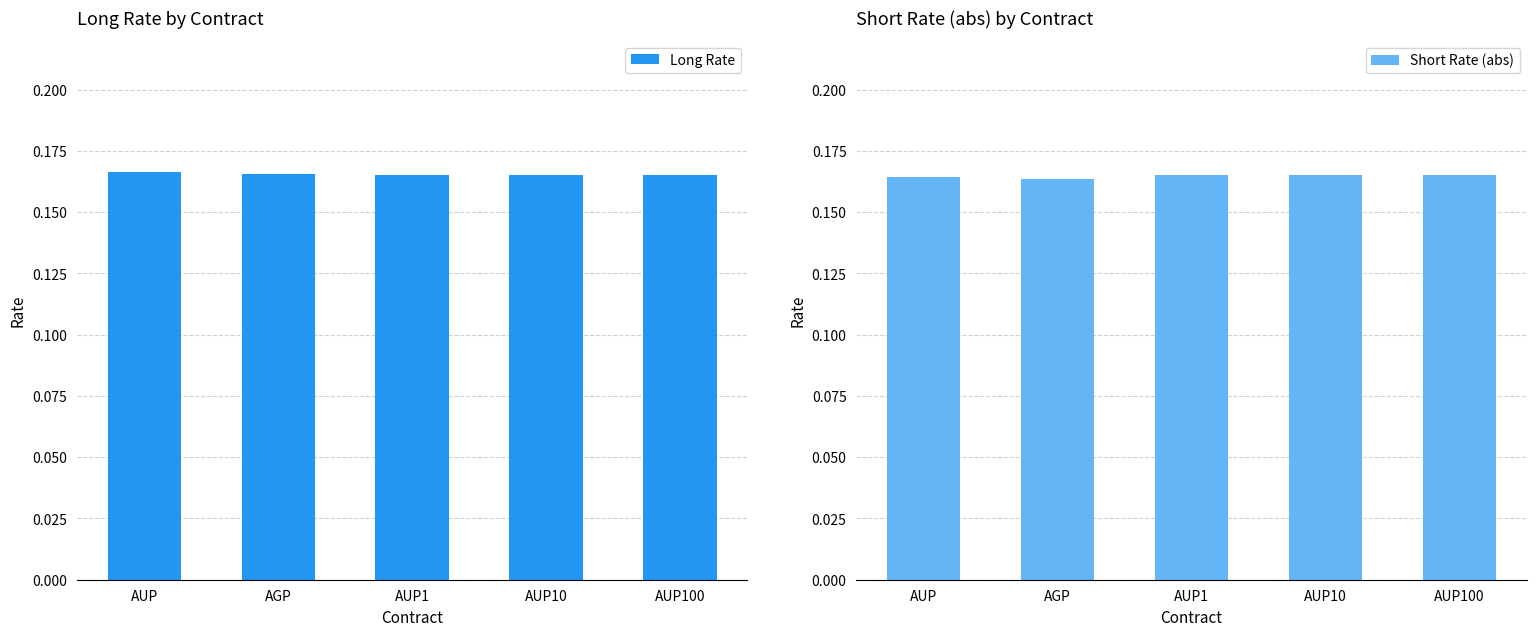

At how many categories does at least one series exceed 0?

5